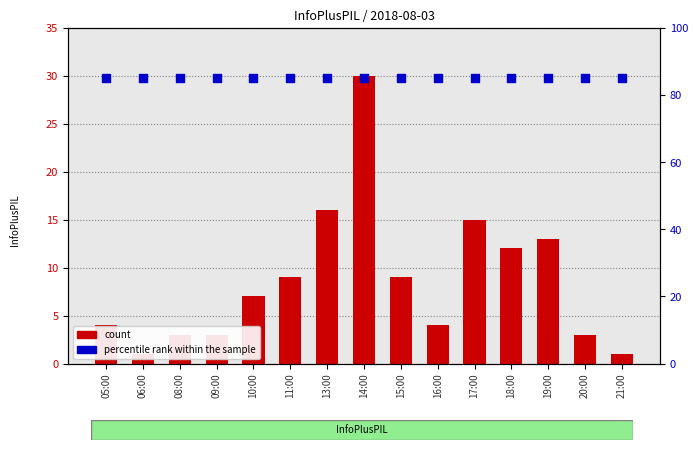

At which category is the sum across all series the highest?

14:00